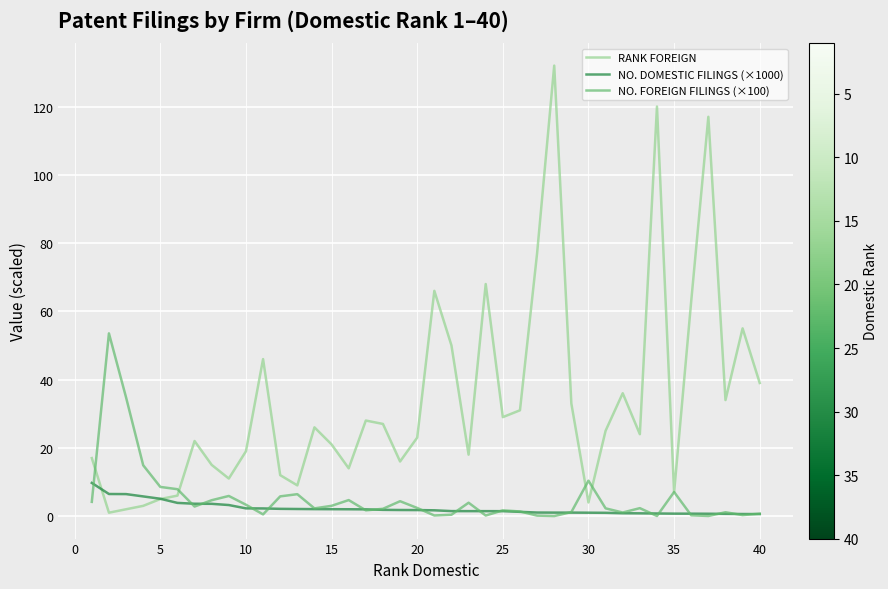

Does the chart display data point markers on the line(s)?

No